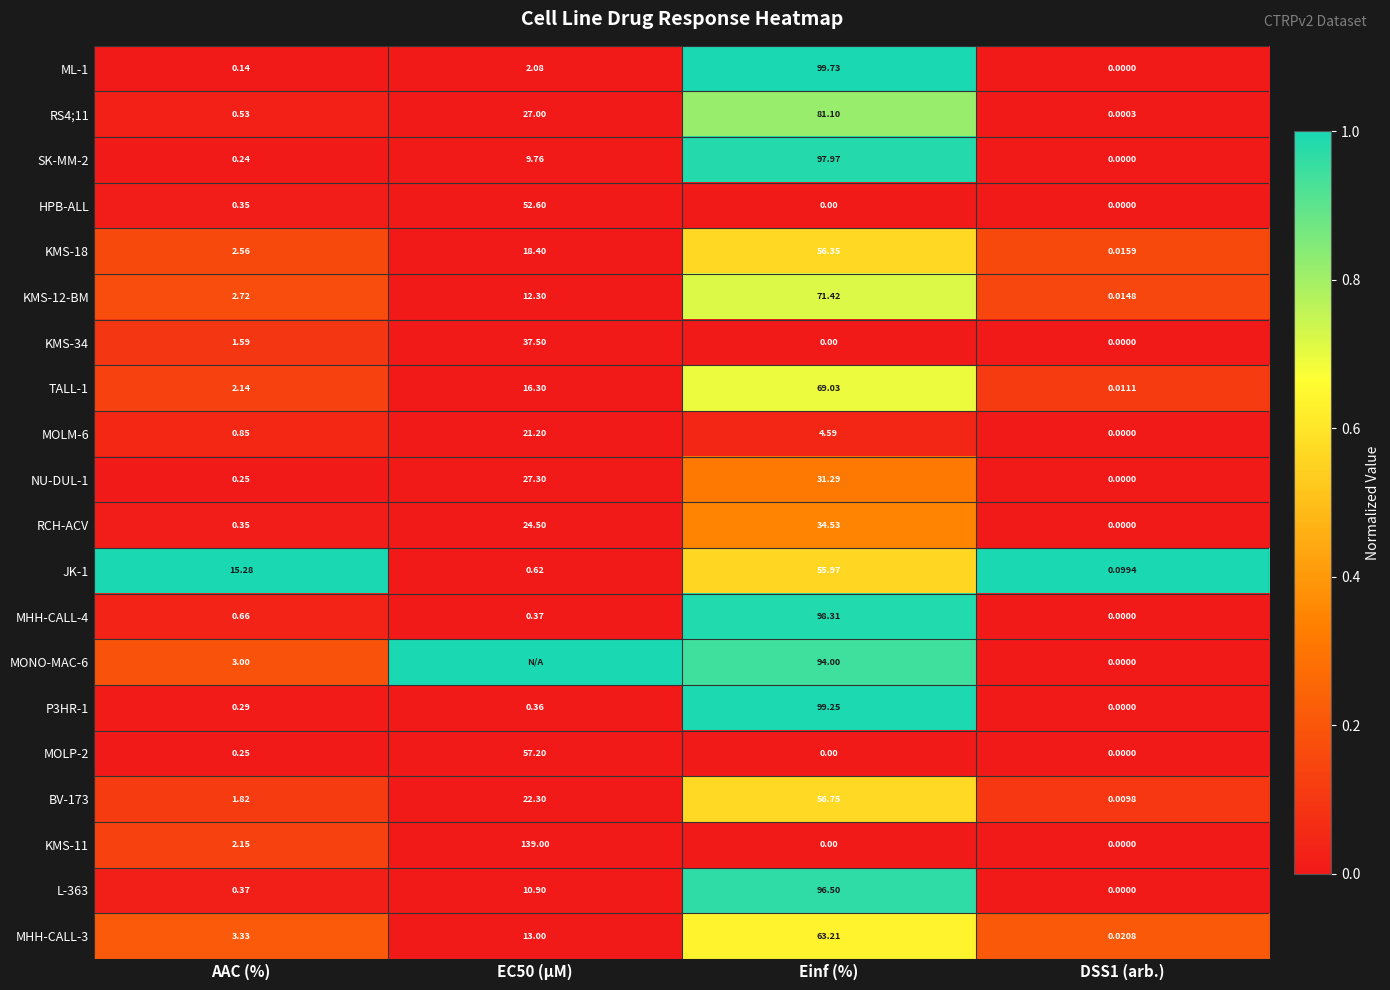

How many data points in MOLM-6 are less than 4?

2